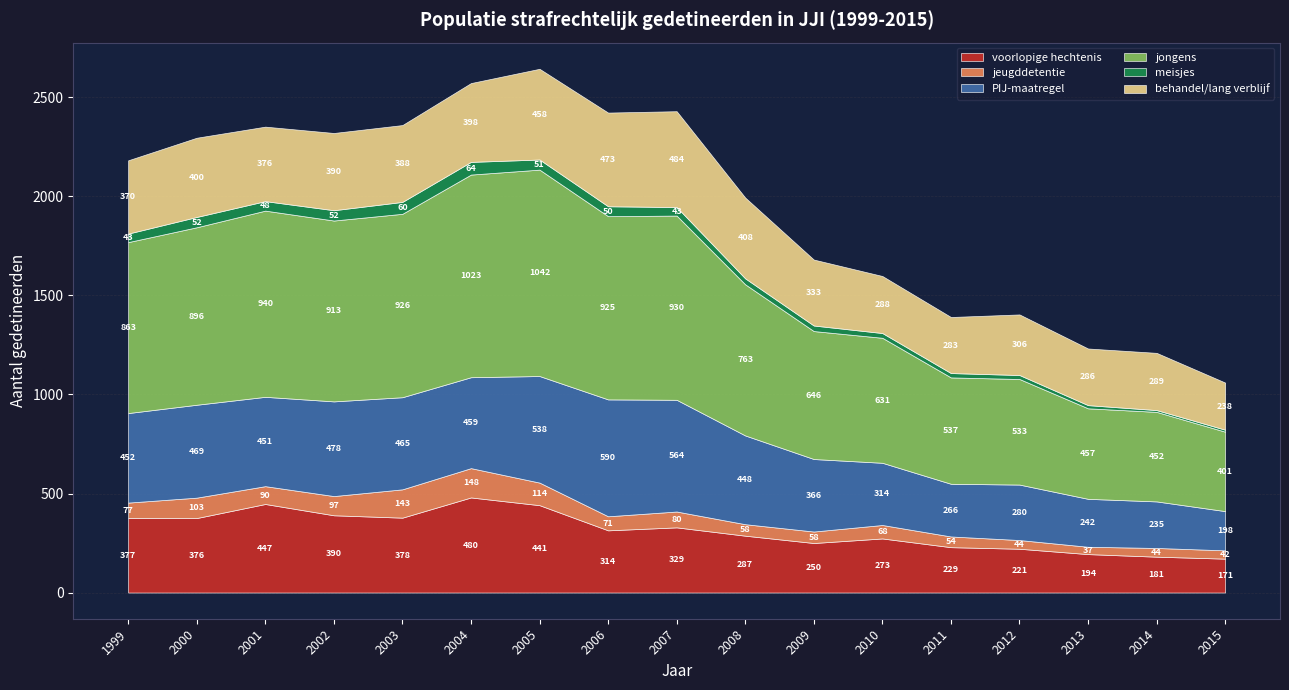

At which label does meisjes reach its minimum?

2014